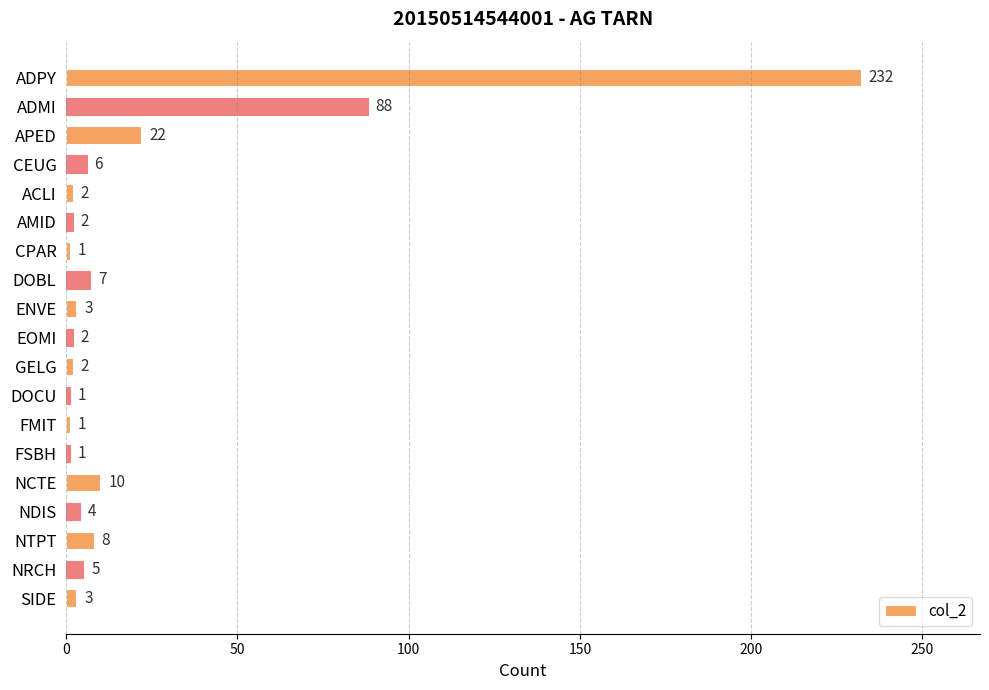

At which label is the value closest to 116?

ADMI